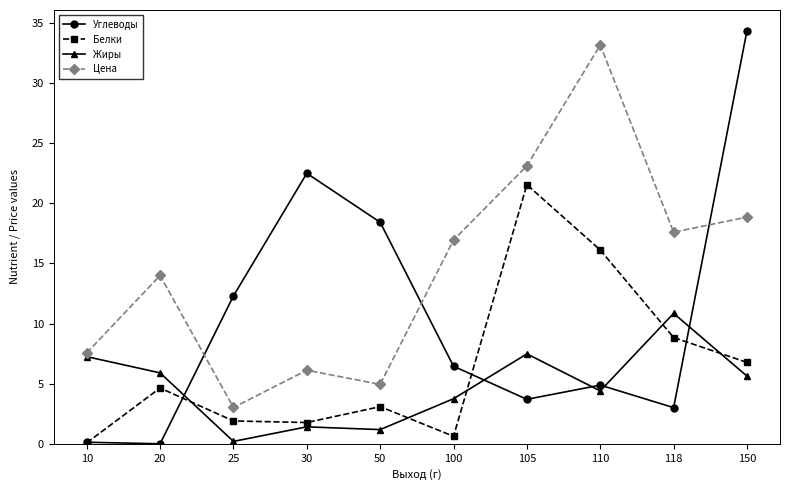

The value of Цена at 118 is 12.2. True or false?

False